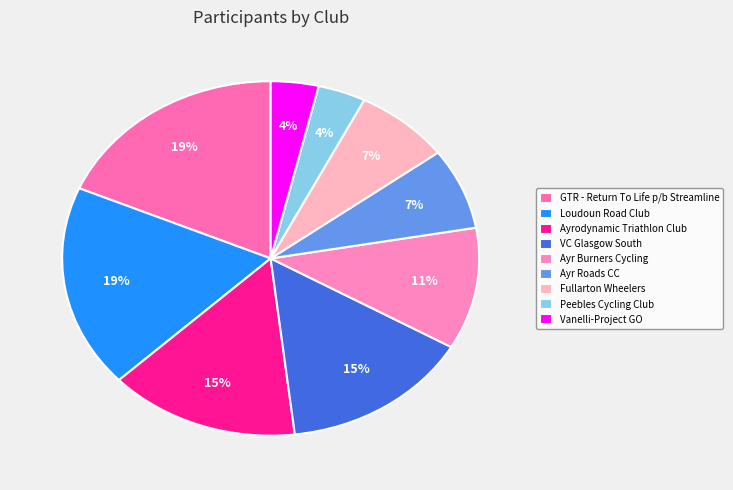

How many slices are in this pie chart?

9